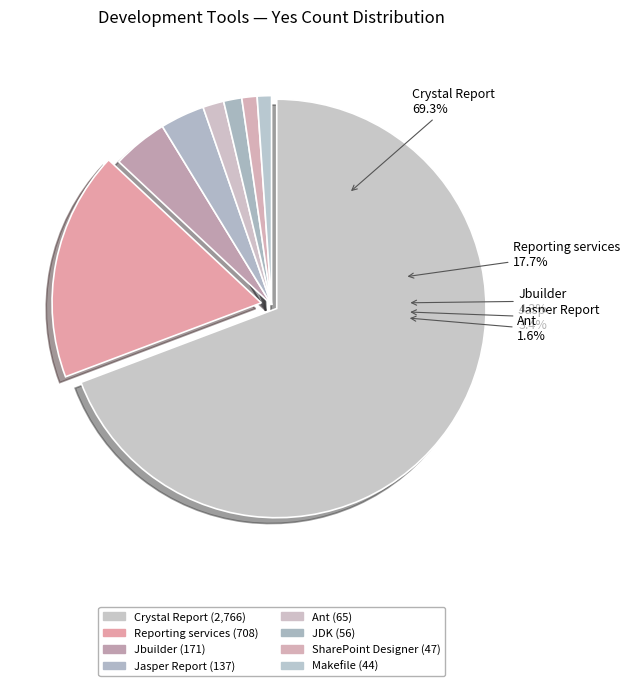

What percentage is the JDK slice, to the nearest percent?

1%